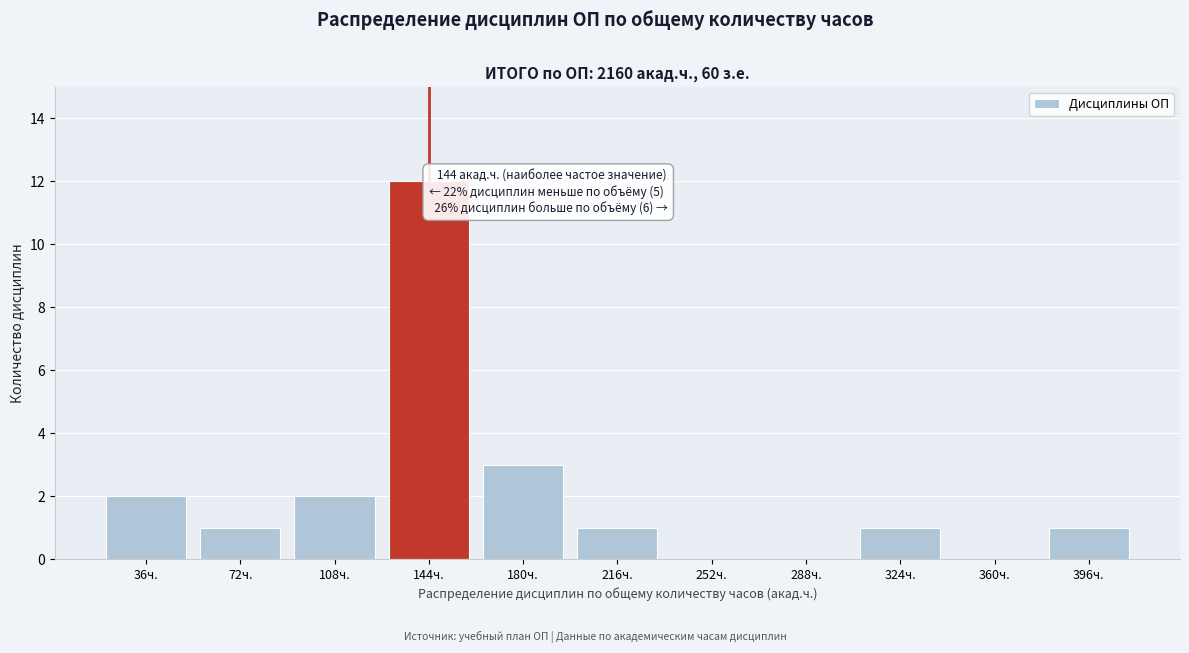

Reading right to left, list all the values displayed in this chart.

396ч.=1	360ч.=0	324ч.=1	288ч.=0	252ч.=0	216ч.=1	180ч.=3	144ч.=12	108ч.=2	72ч.=1	36ч.=2